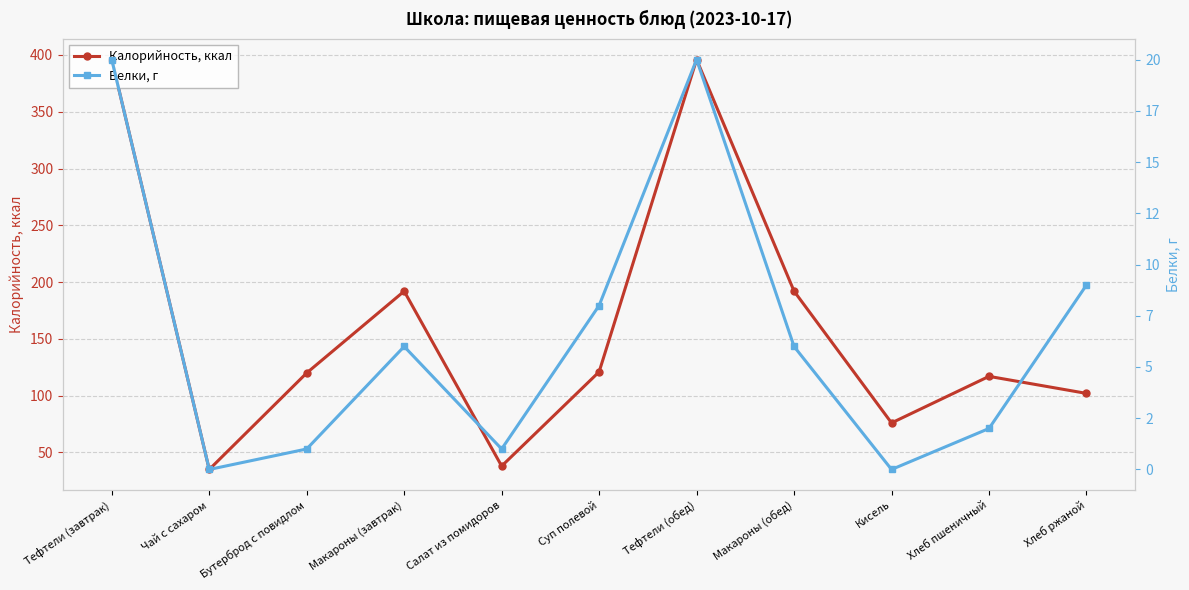

True or false: Калорийность, ккал and Белки, г intersect in this chart.

False